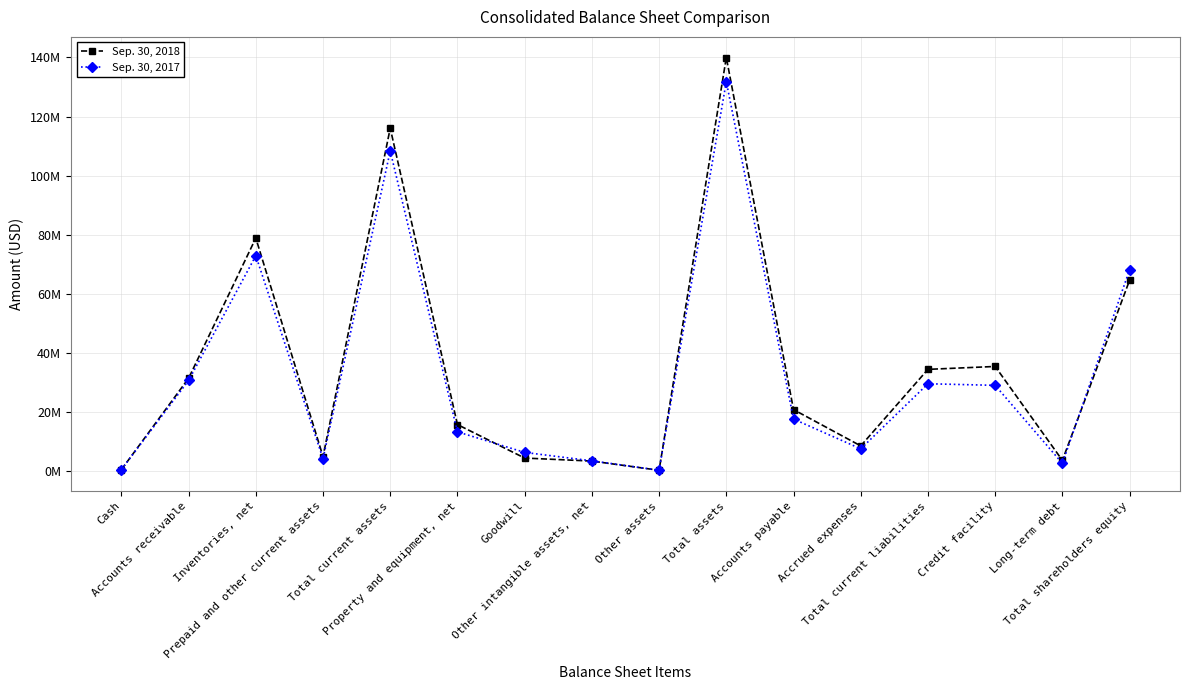

What is the sum of the Sep. 30, 2017 values at Total assets and Accrued expenses?

139357976